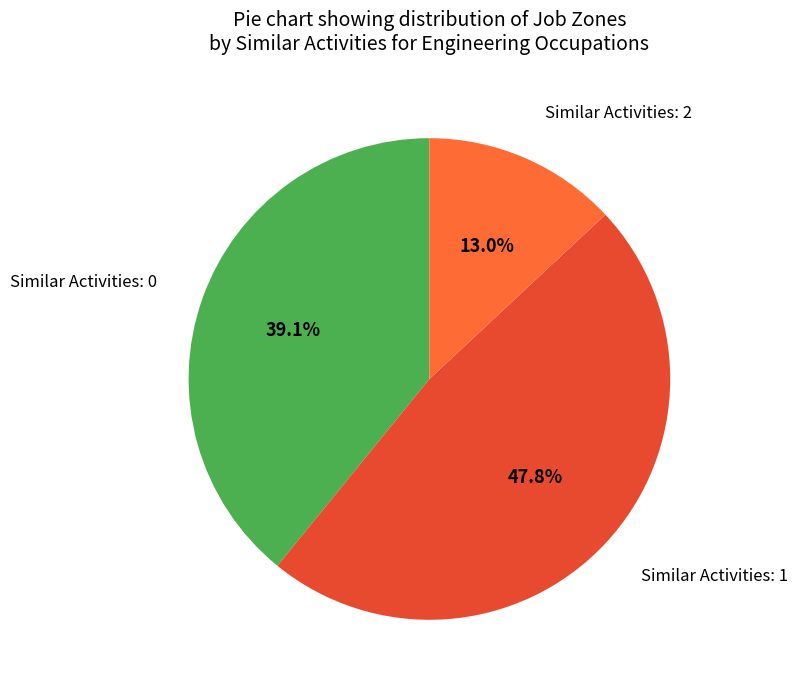

Does any single category account for the majority?

No